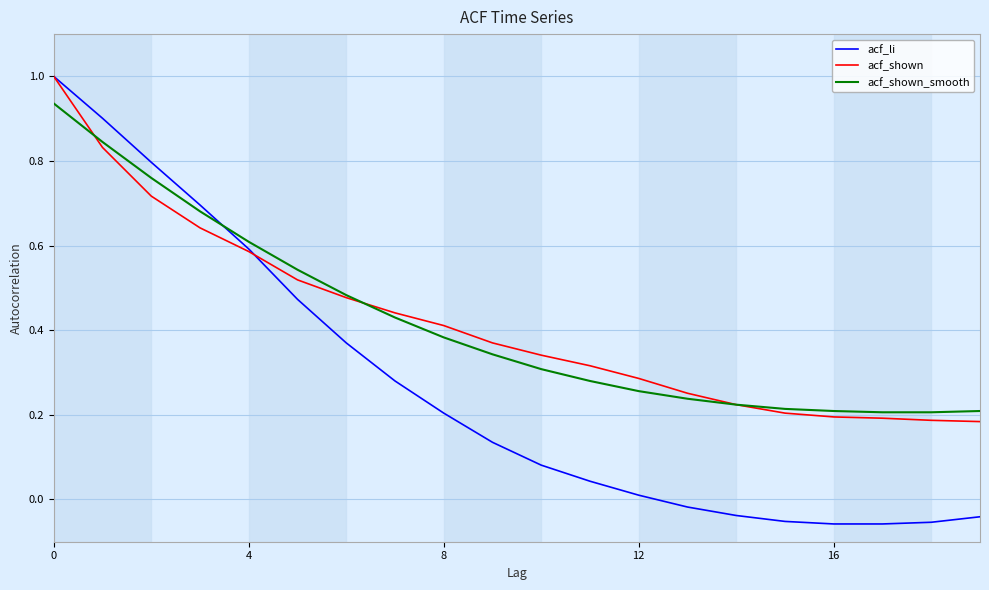

Which series has the widest spread of values?

acf_li